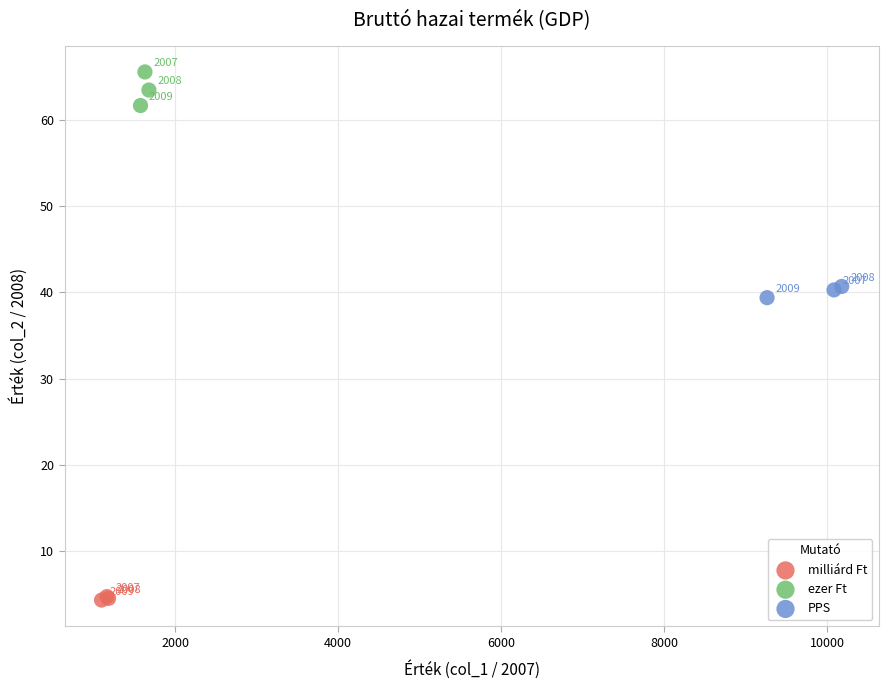

Which series contains the lowest Y value?

milliárd Ft